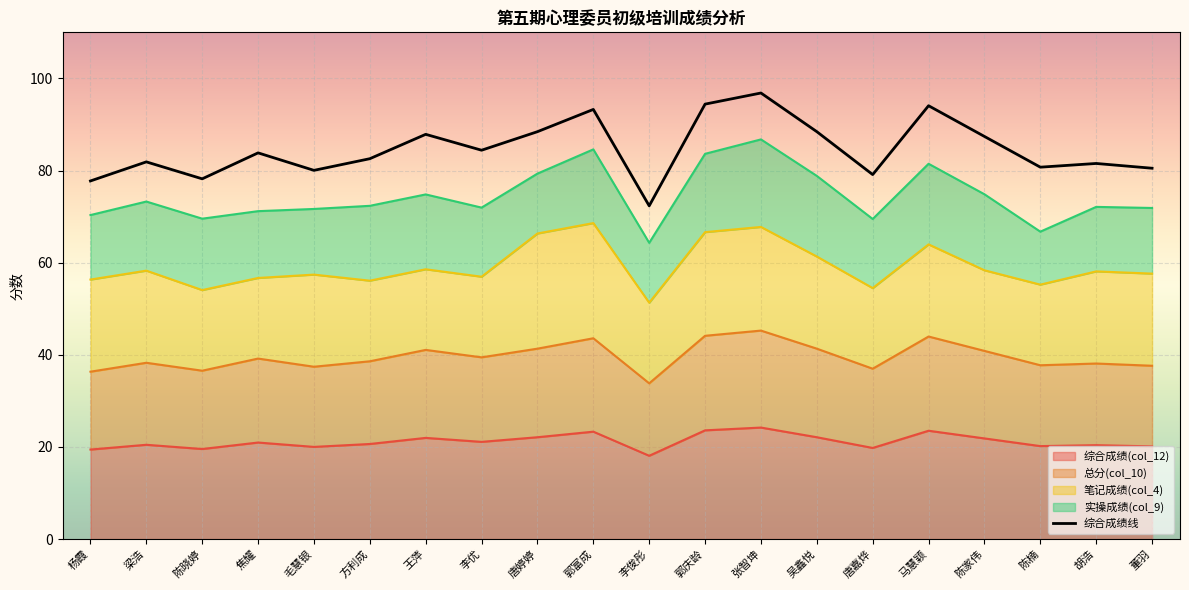

What is the label of the 8th point from the right?

张智坤